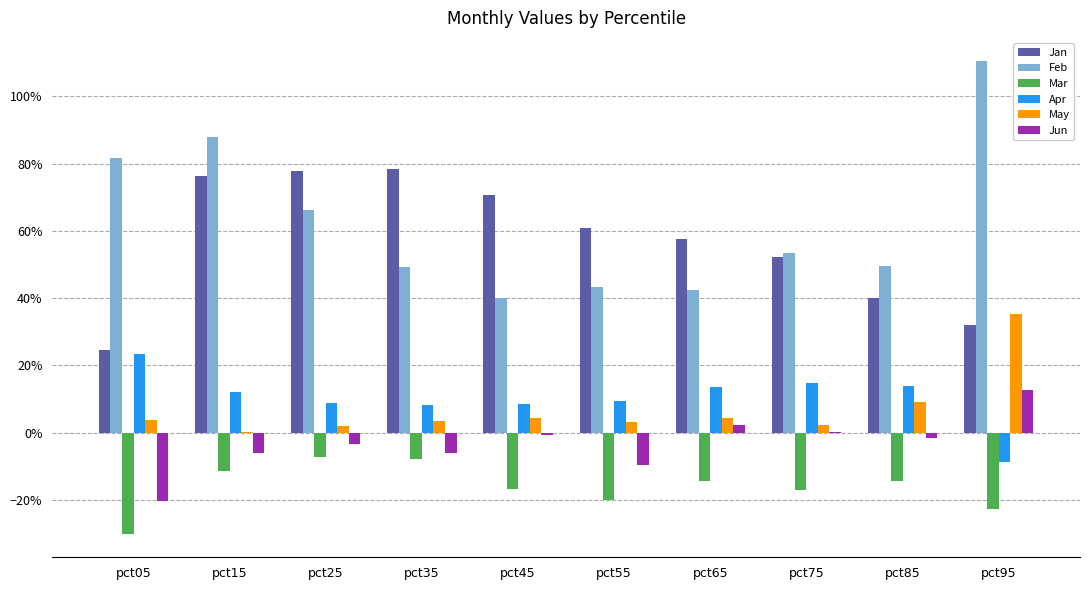

What are all the series names shown in the legend?

Jan, Feb, Mar, Apr, May, Jun